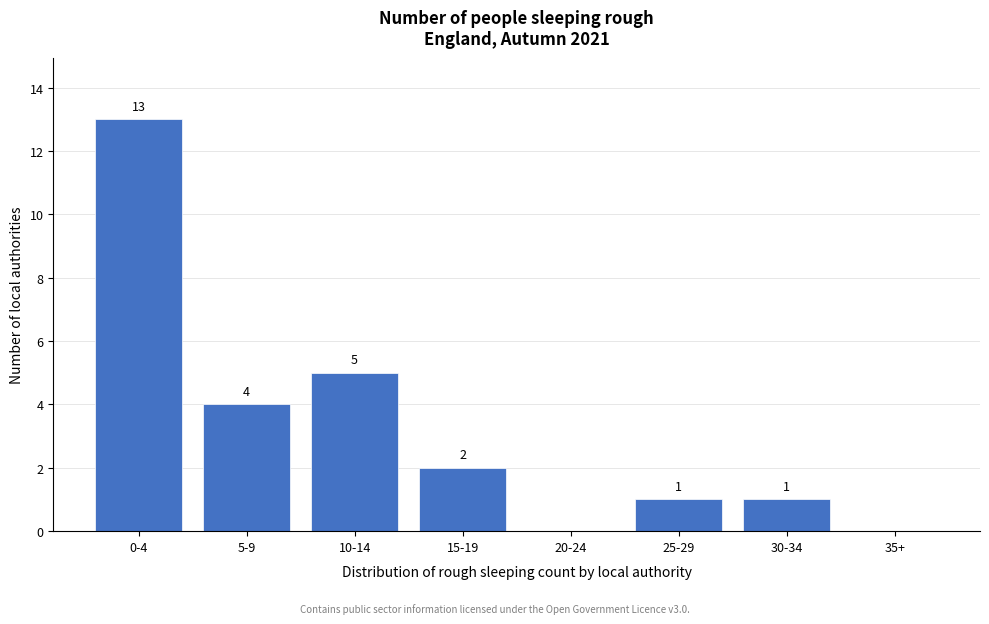

Reading right to left, what are all the values shown in this chart?

35+=0	30-34=1	25-29=1	20-24=0	15-19=2	10-14=5	5-9=4	0-4=13